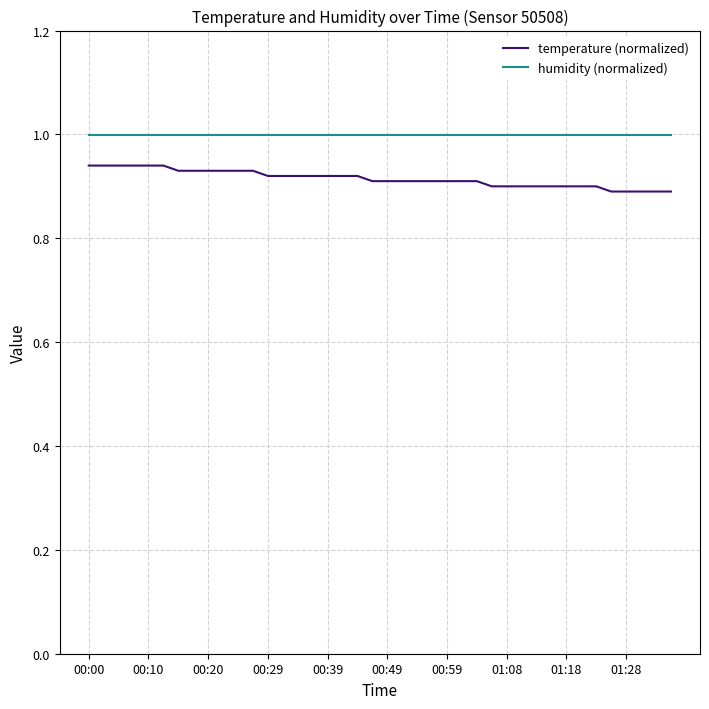

What is the minimum value for humidity (normalized)?

1.0